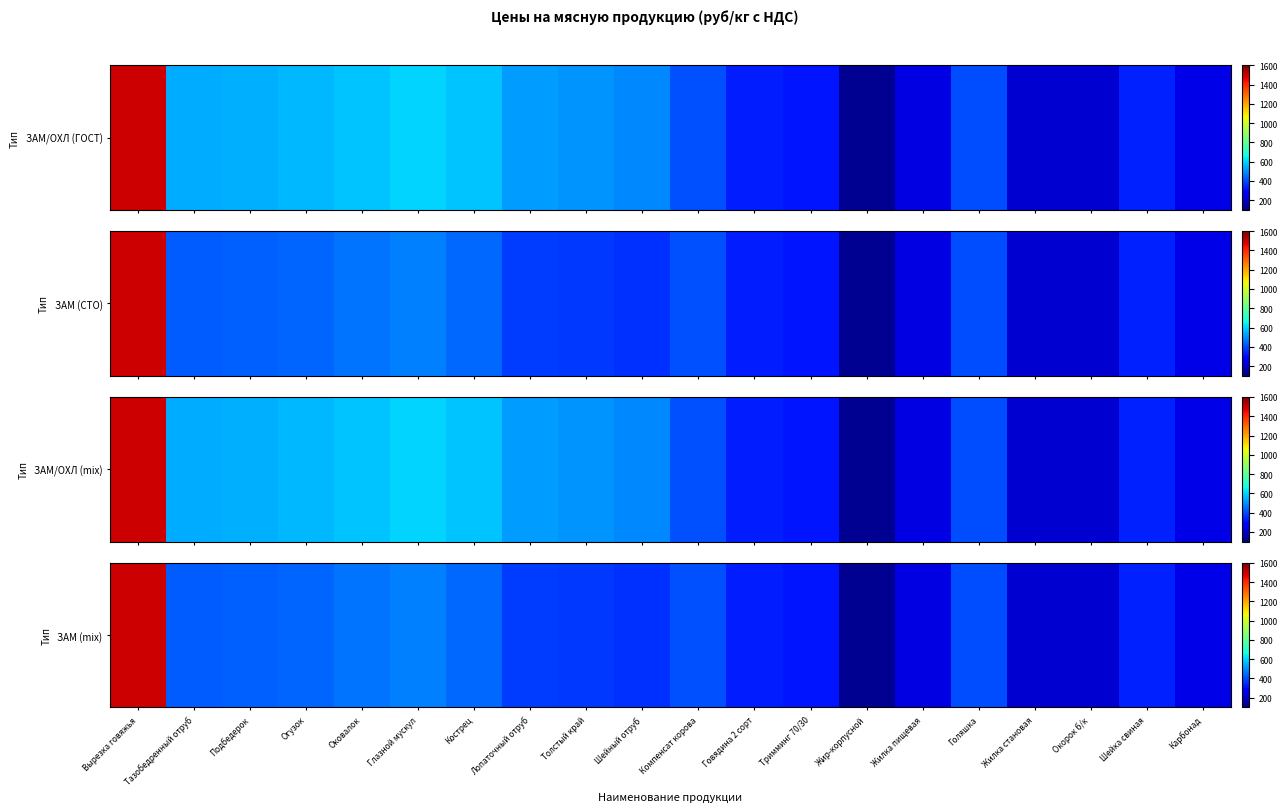

Rank the categories by value from lowest to highest.

Жир-корпусной, Жилка становая, Окорок б/к, Жилка пищевая, Карбонад, Тримминг 70/30, Говядина 2 сорт, Шейка свиная, Шейный отруб, Толстый край, Лопаточный отруб, Голяшка, Компенсат корова, Тазобедренный отруб, Подбедерок, Огузок, Кострец, Оковалок, Глазной мускул, Вырезка говяжья